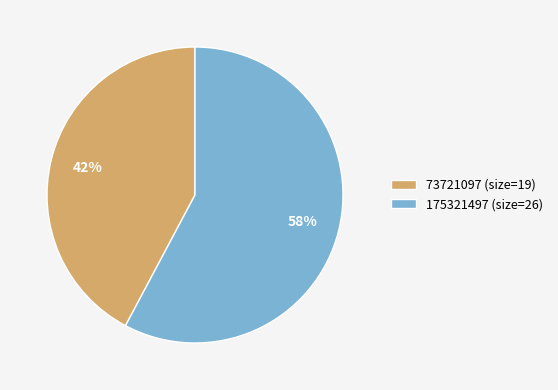

Rank the categories by value from lowest to highest.

73721097, 175321497